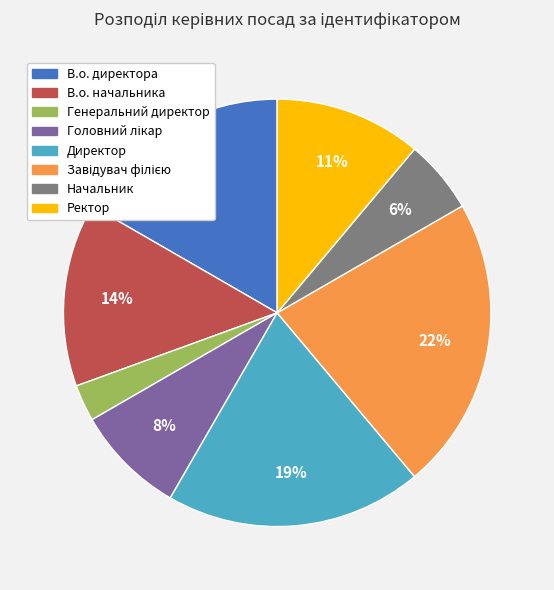

What percentage is the В.о. директора slice, to the nearest percent?

17%